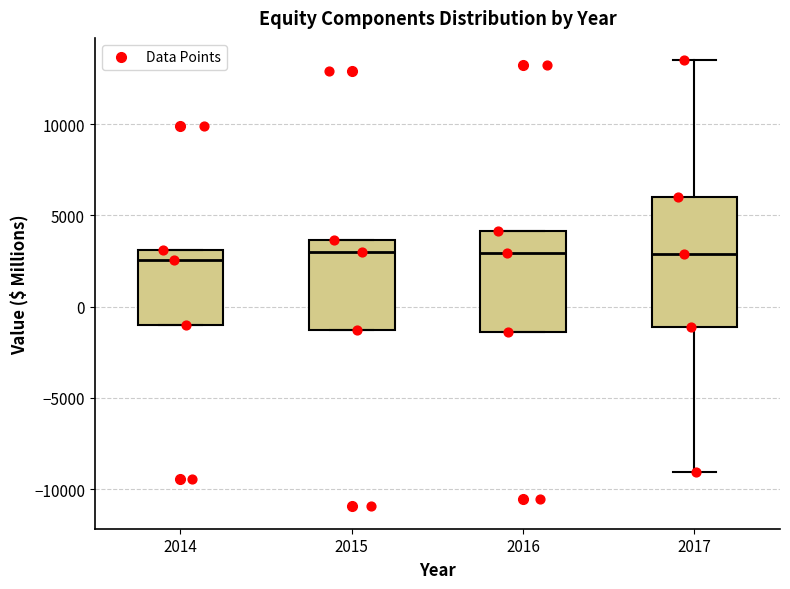

Reading left to right, read every box against the y-axis: the position of its median line, the range the box covers, and the ends of its whiskers. The values are not printed on the chart, so give them approximately, as read against the axis.

2014: median 2500, box -1000 to 3000, whiskers -1000 to 3000
2015: median 3000, box -1500 to 3500, whiskers -1500 to 3500
2016: median 3000, box -1500 to 4000, whiskers -1500 to 4000
2017: median 3000, box -1000 to 6000, whiskers -9000 to 13500